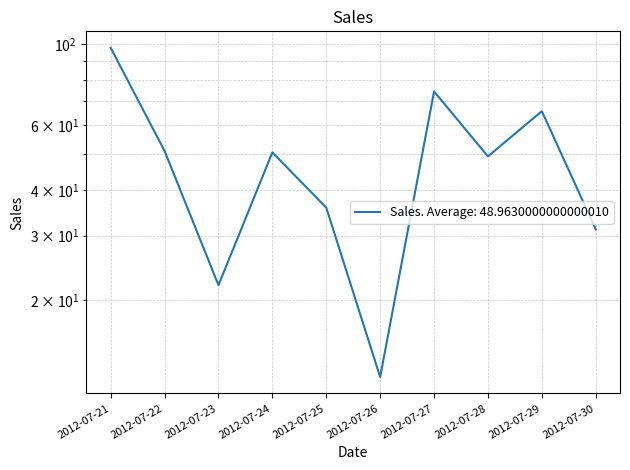

The chart shows a value of 31.2 at 2012-07-30. True or false?

True